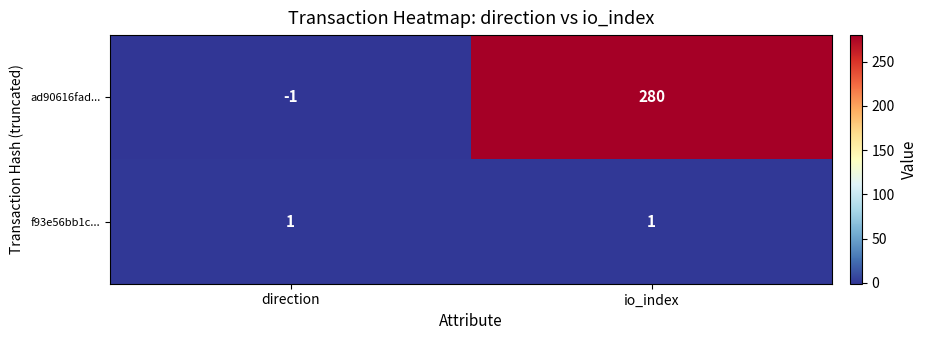

How many data points does each series have?

2